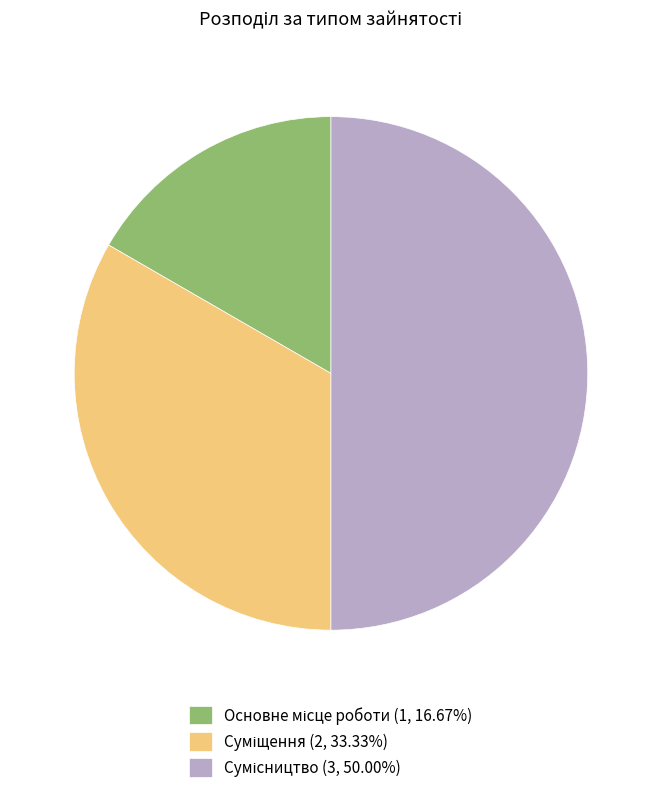

How many slices are in this pie chart?

3